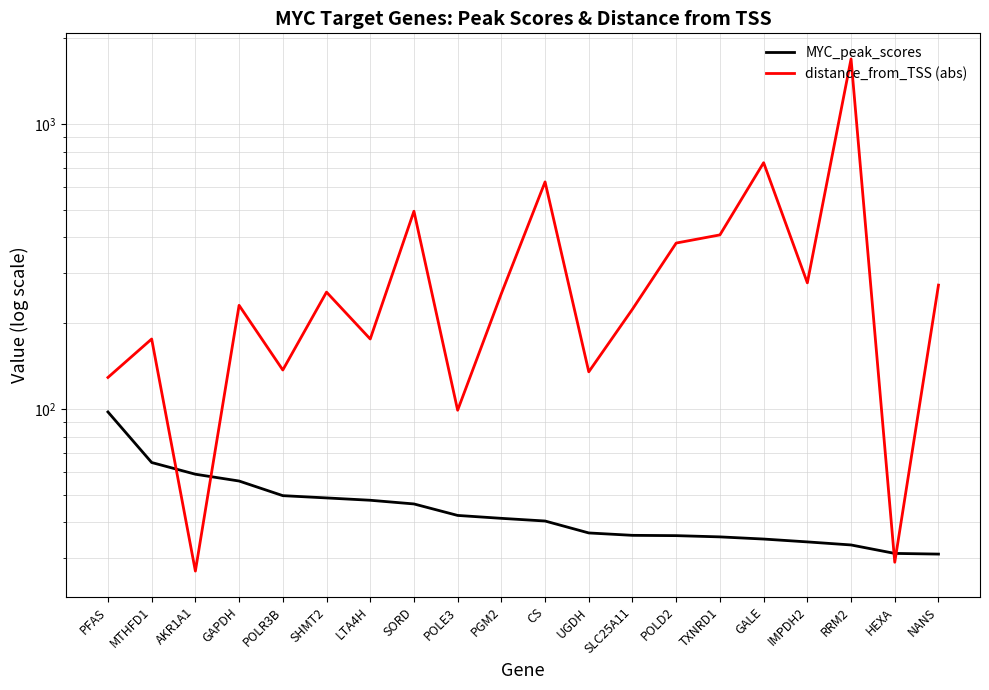

At GALE, list the series in order from smallest to largest.

MYC_peak_scores, distance_from_TSS (abs)